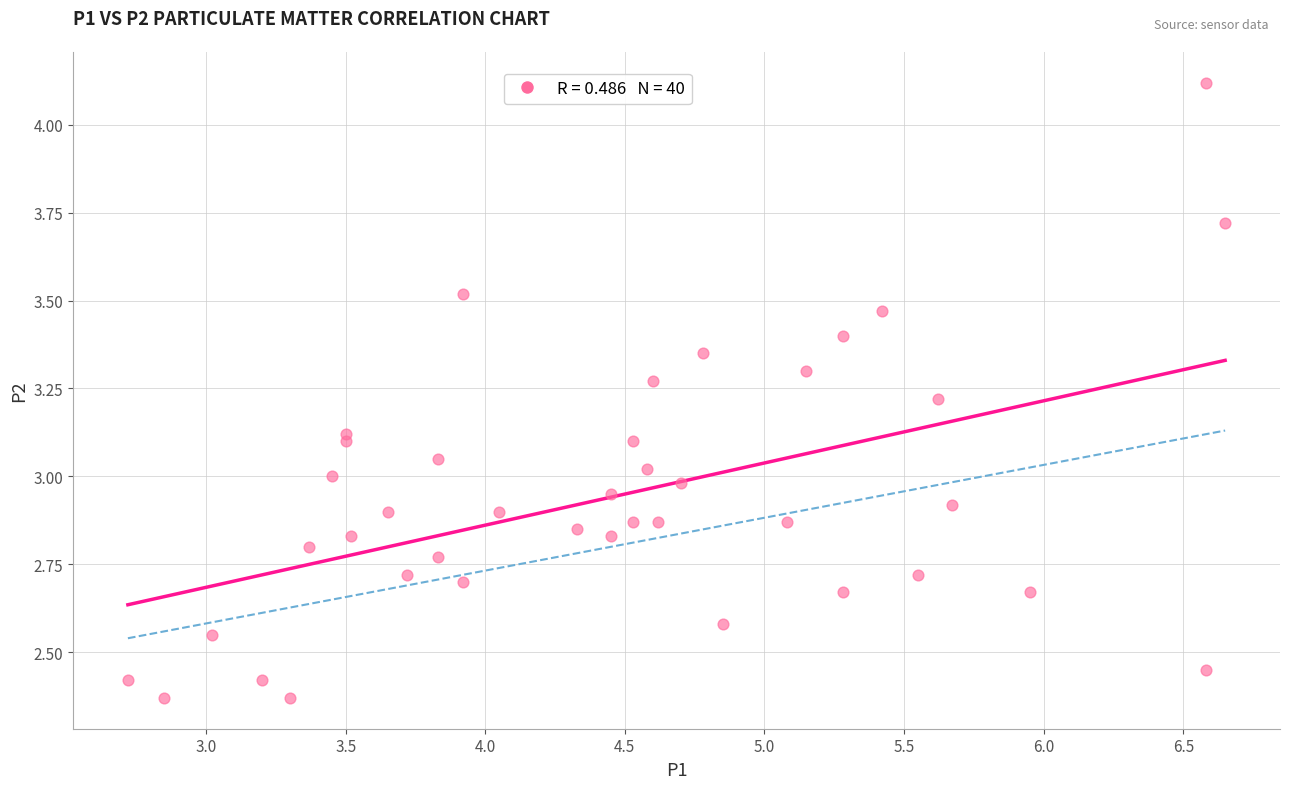

What is the range of X values (max minus min)?

3.9